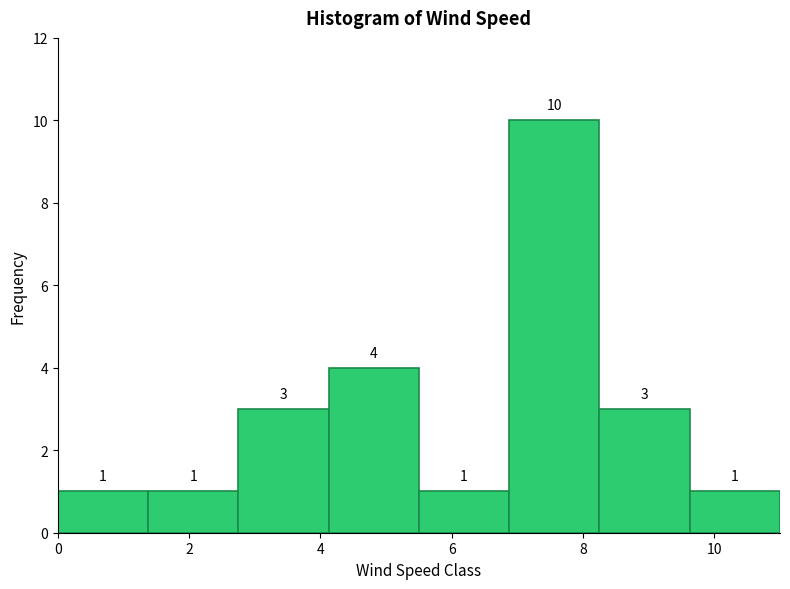

What is the height of the bar covering 2.8 to 4.2 on the x-axis? The bar edges are not printed on the chart, so give them approximately, as read against the axis.

3